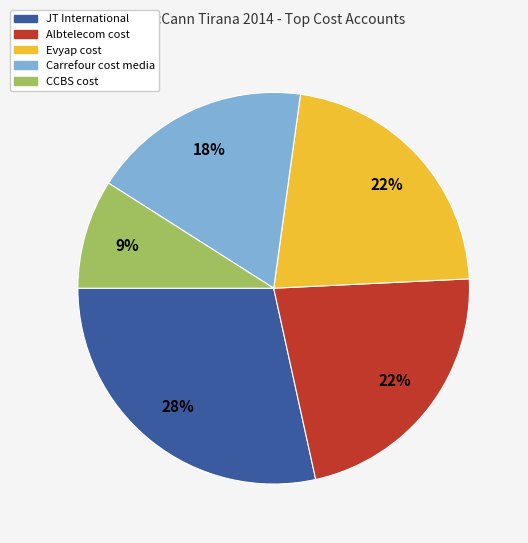

Is it true that CCBS cost is 9% of the pie?

True